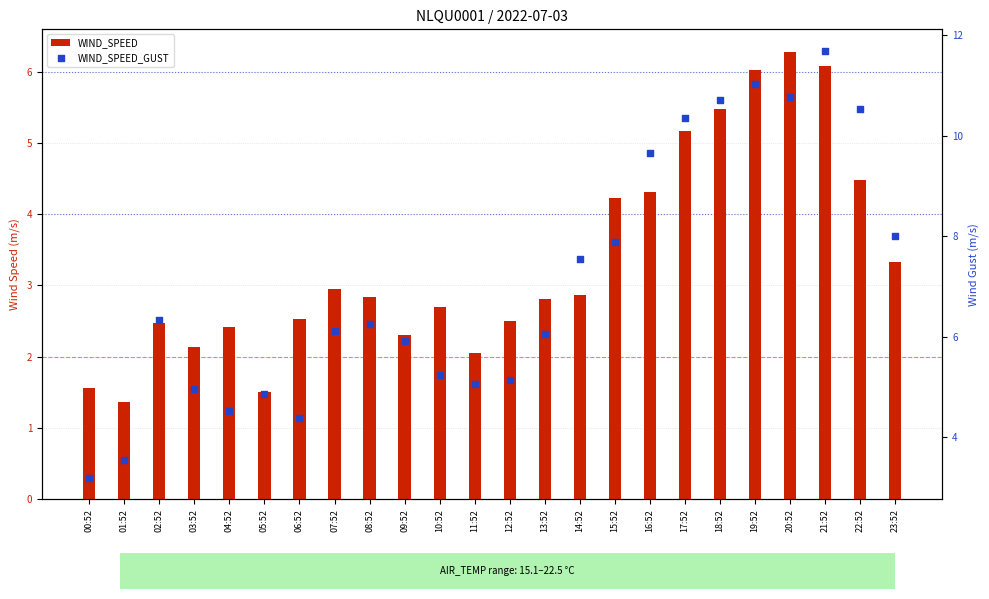

What are all the series names shown in the legend?

WIND_SPEED, WIND_SPEED_GUST